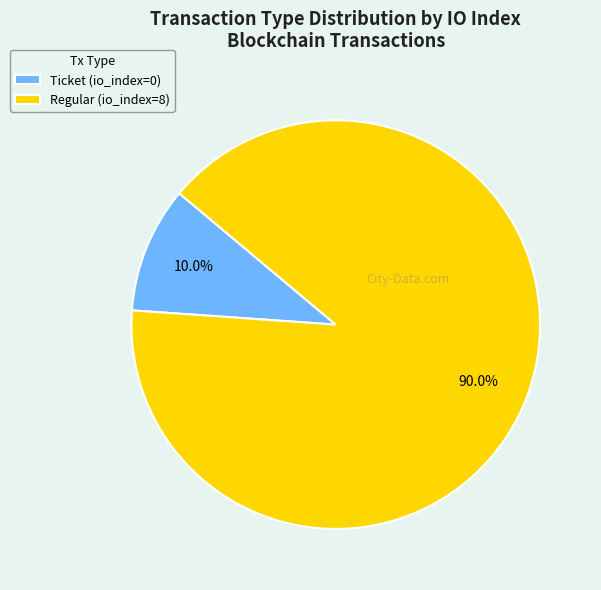

Is the sum of Regular and Ticket greater than half?

Yes